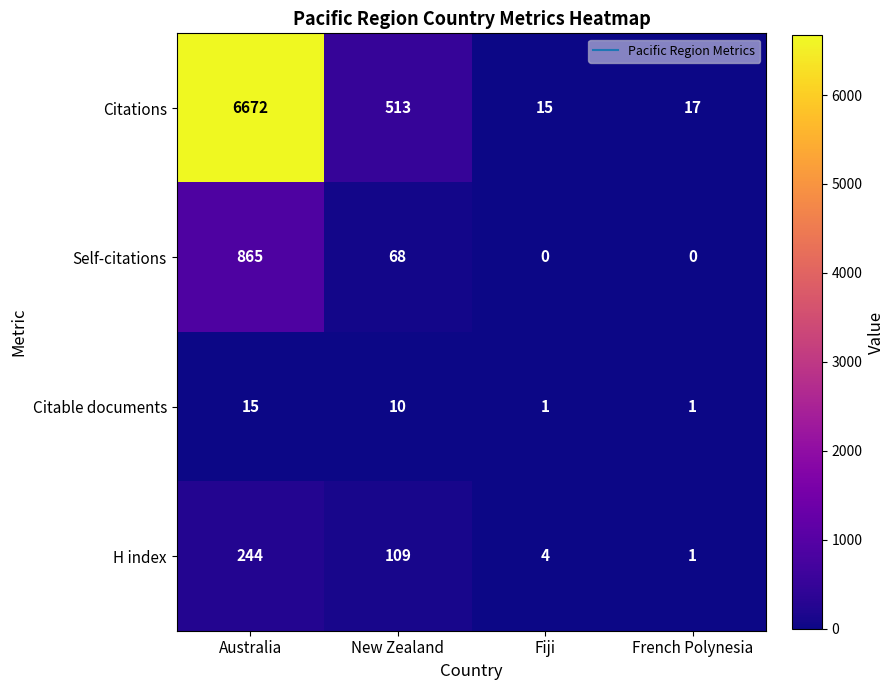

What is the sum of the H index values at New Zealand and Australia?

353